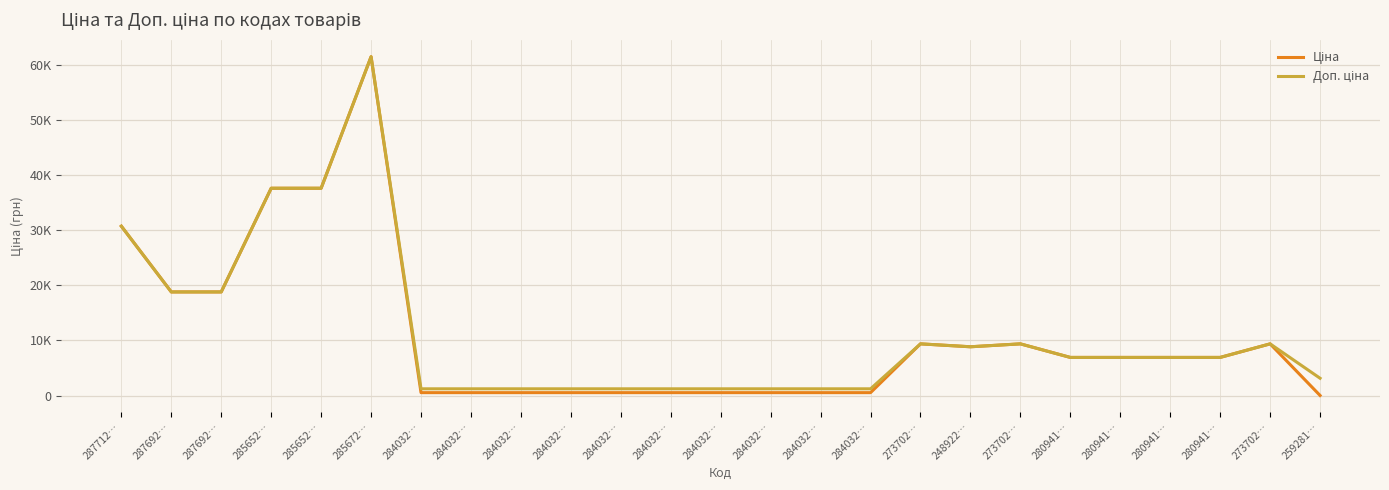

At which label does Доп. ціна reach its peak?

285672…